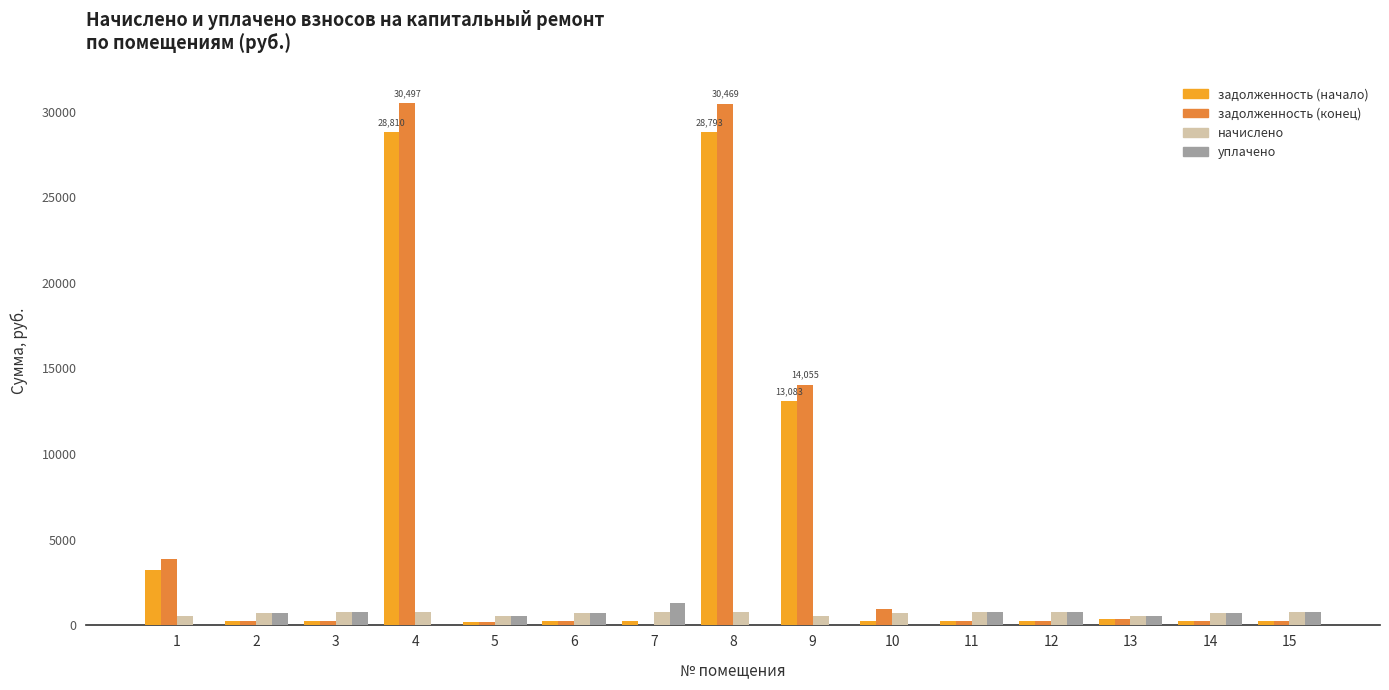

What is the highest value of the уплачено series?

1303.8